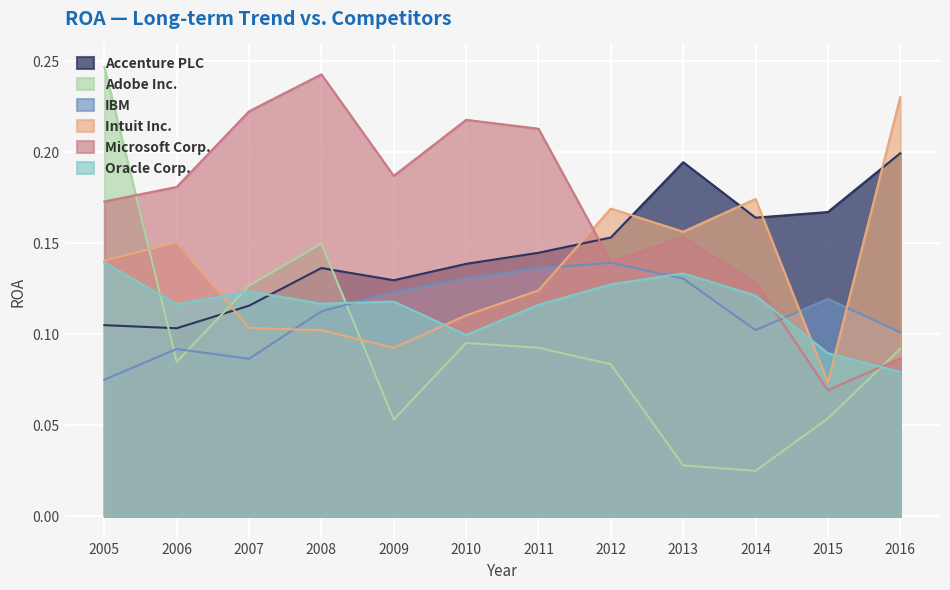

Which category has the lowest value in the Accenture PLC series?

2006